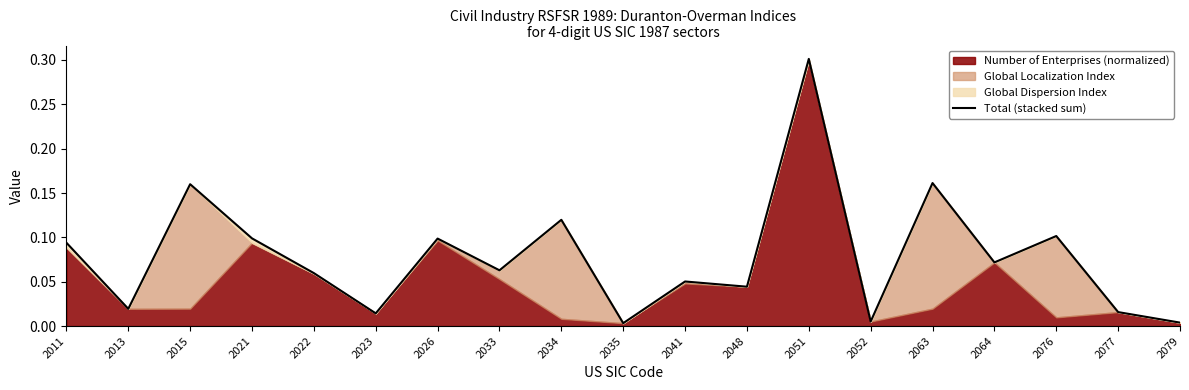

True or false: there are more than 2 points higher than both neighbors.

True